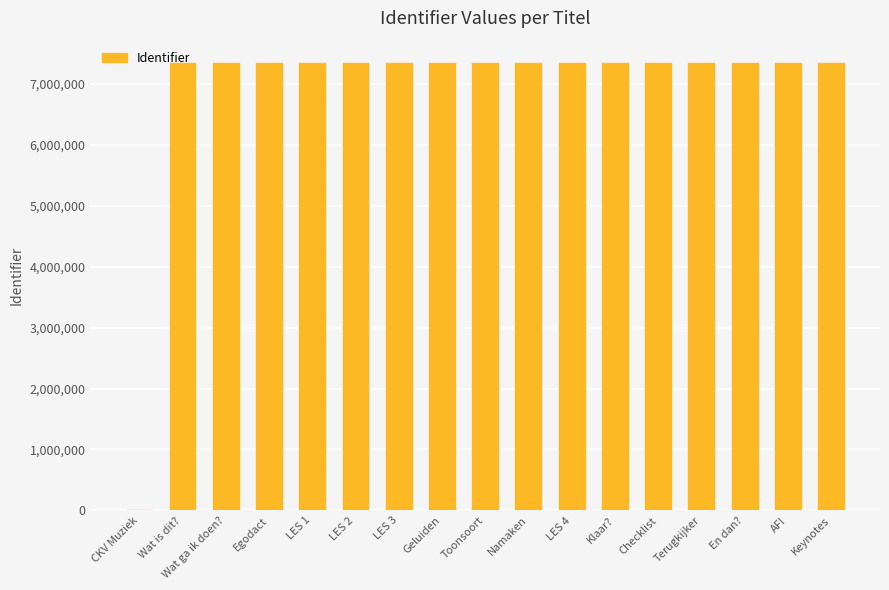

Where is the data nearest to the value 3671710?

Wat is dit?